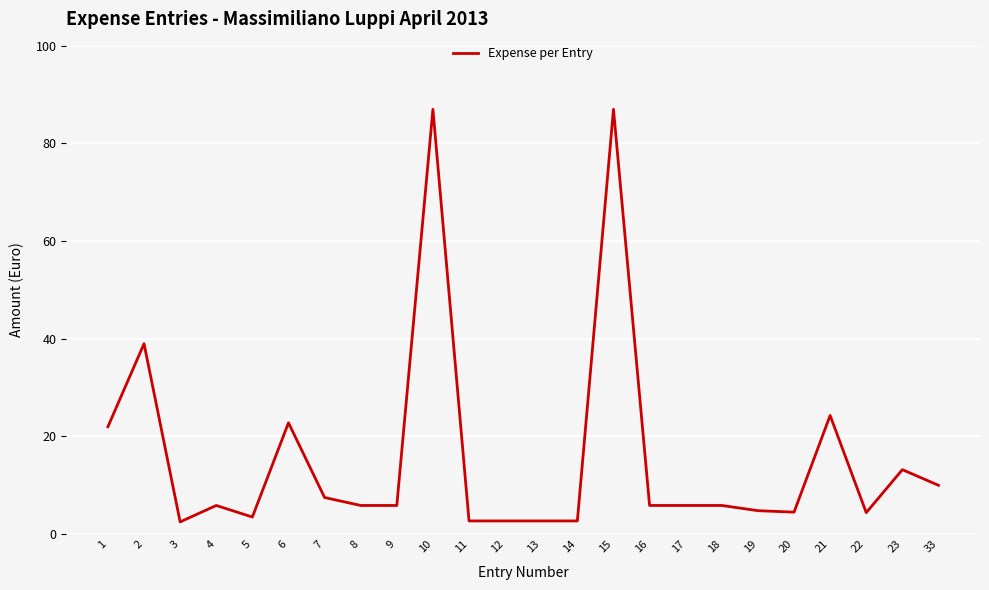

Between 7 and 22, which is larger?

7